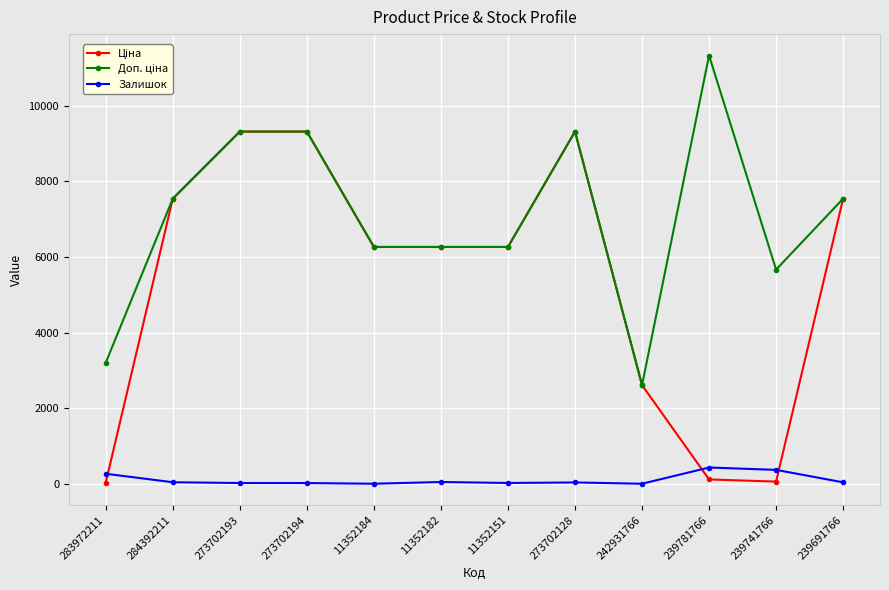

The Залишок series shows 46.0 at 11352182. True or false?

True